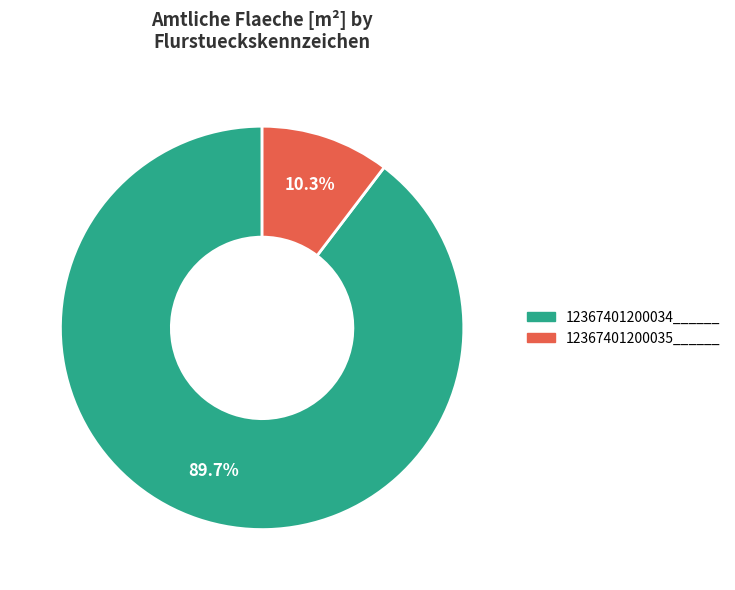

To the nearest percent, what is the combined percentage of 12367401200034______ and 12367401200035______?

100%